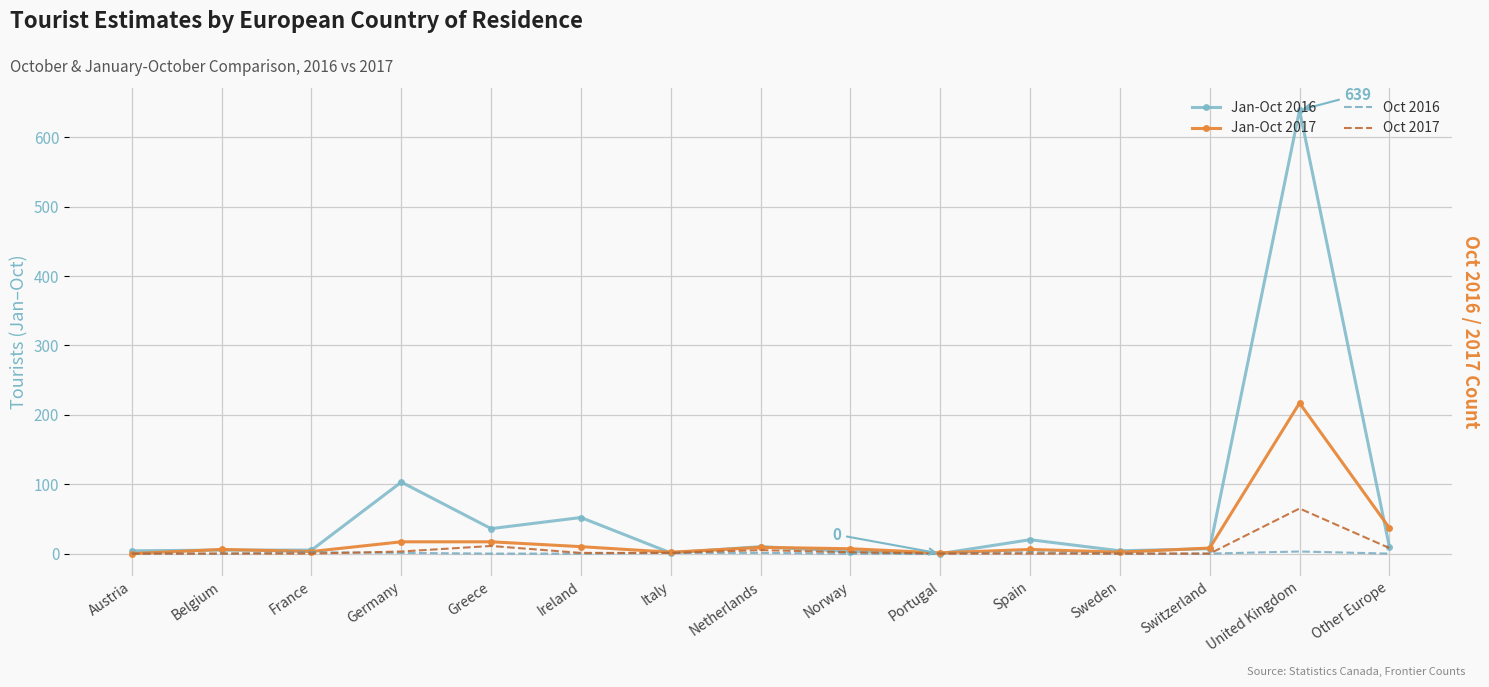

What is the highest value of the Jan-Oct 2017 series?

217